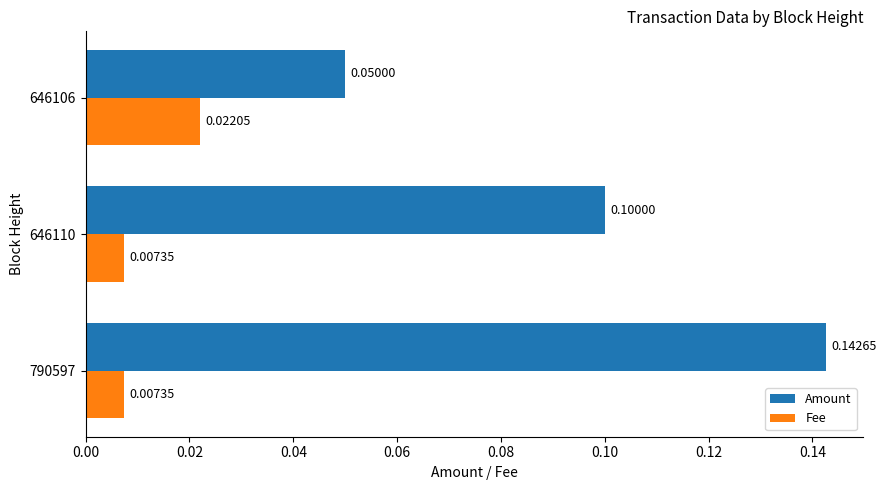

At how many categories does at least one series exceed 0?

3